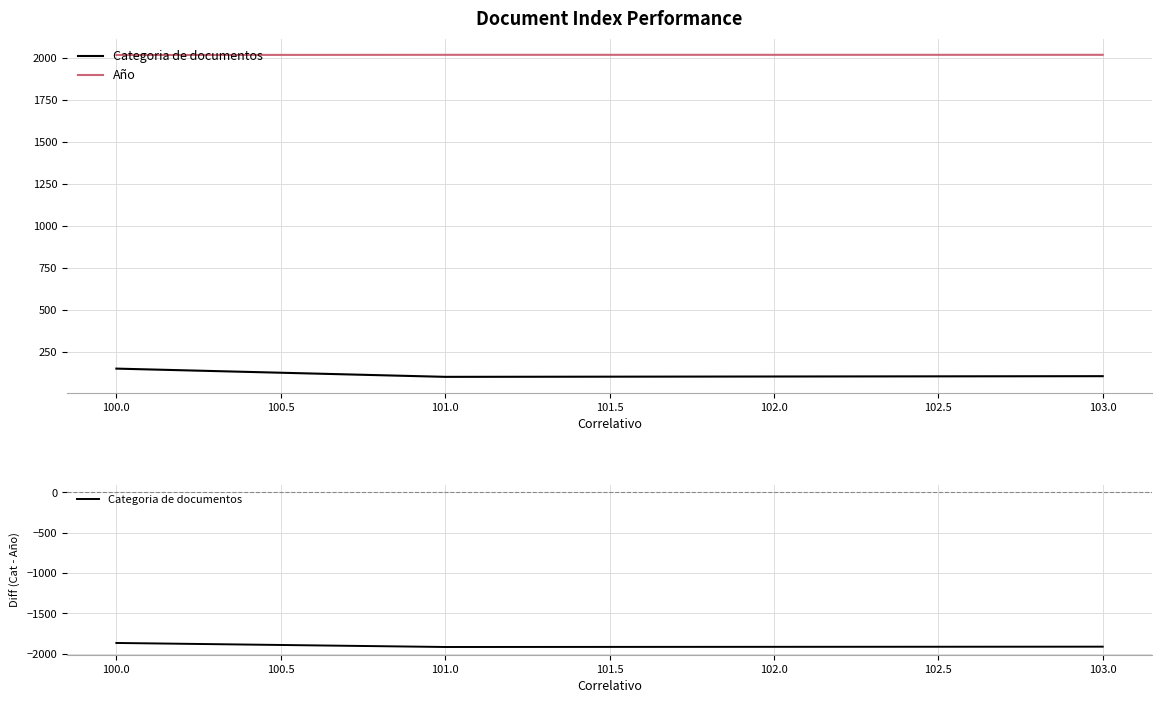

What is the sum of all Categoria de documentos values?

-7608